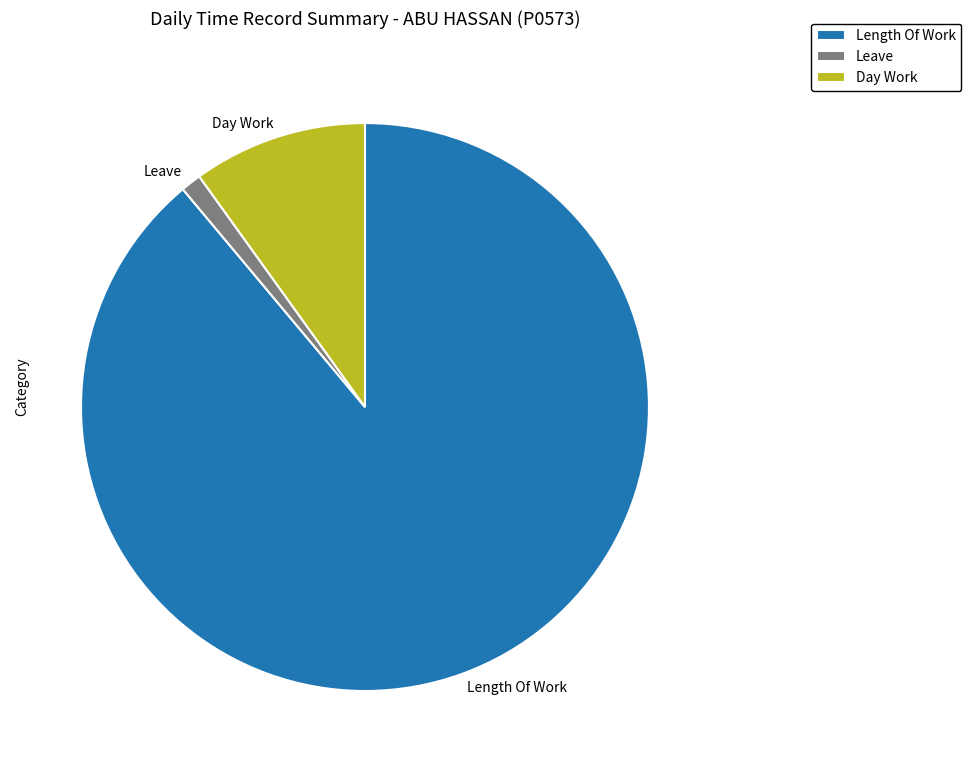

Count the number of slices in the pie.

3